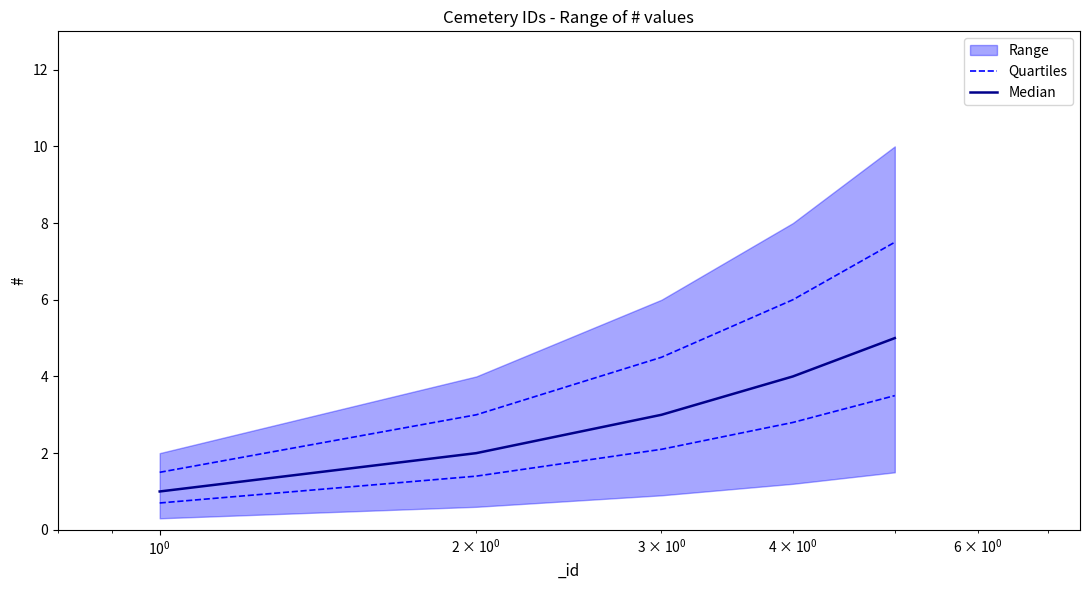

True or false: Quartiles and Median cross at least once.

False